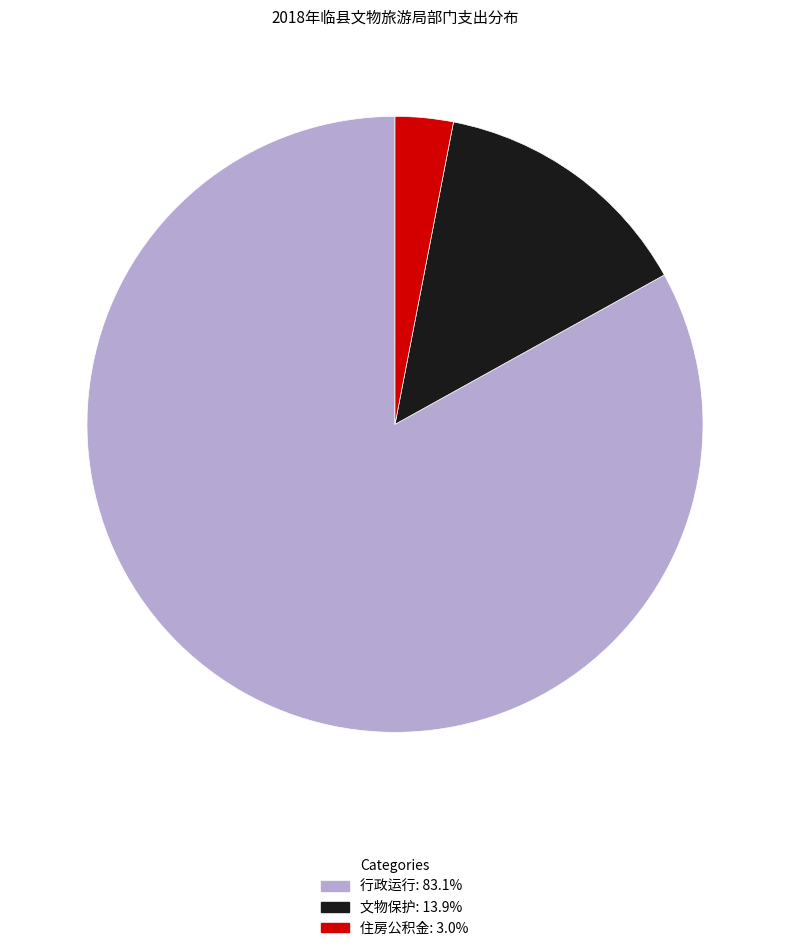

Combined, do 行政运行 and 住房公积金 account for over 50%?

Yes